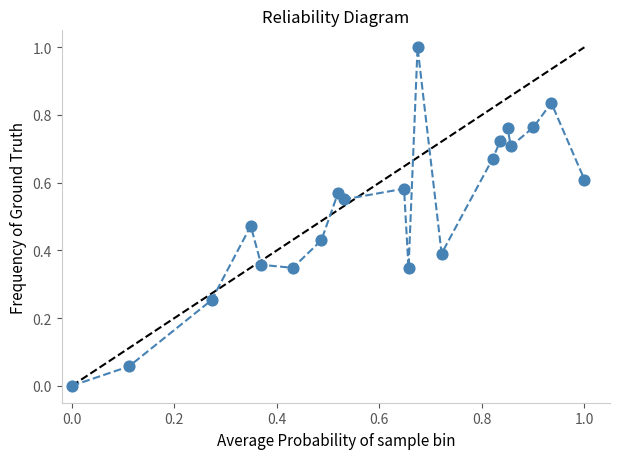

What is the range of X values (max minus min)?

1.0